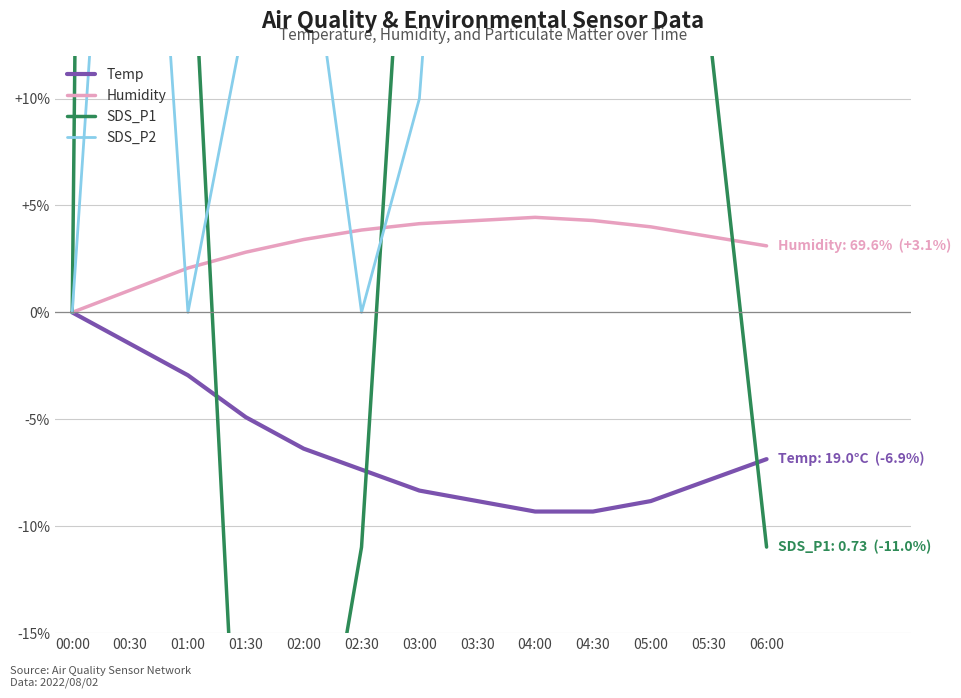

What value does the Temp series have at 02:30?

-7.4